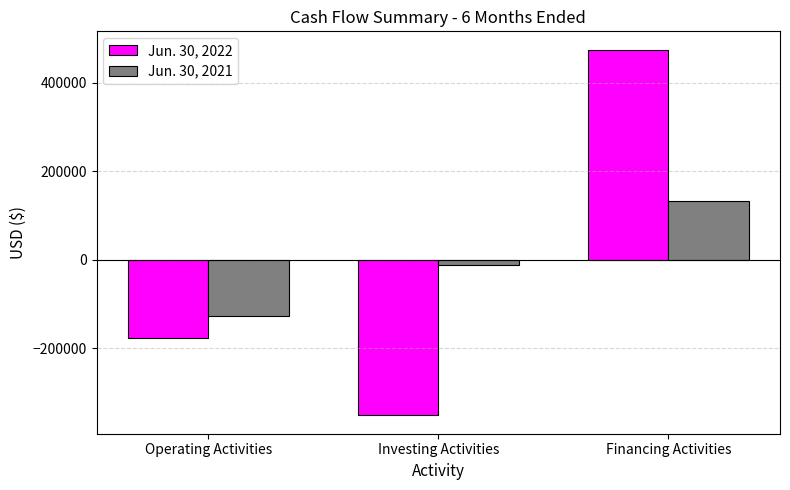

Rank the series by their maximum value, from lowest to highest.

Jun. 30, 2021, Jun. 30, 2022